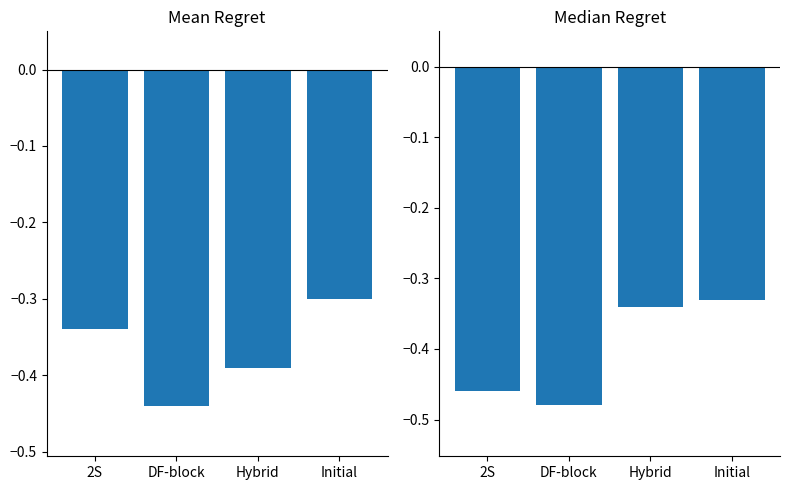

Reading right to left, transcribe all the data shown in this chart.

Mean Regret: Initial=-0.3	Hybrid=-0.4	DF-block=-0.4	2S=-0.3
Median Regret: Initial=-0.3	Hybrid=-0.3	DF-block=-0.5	2S=-0.5